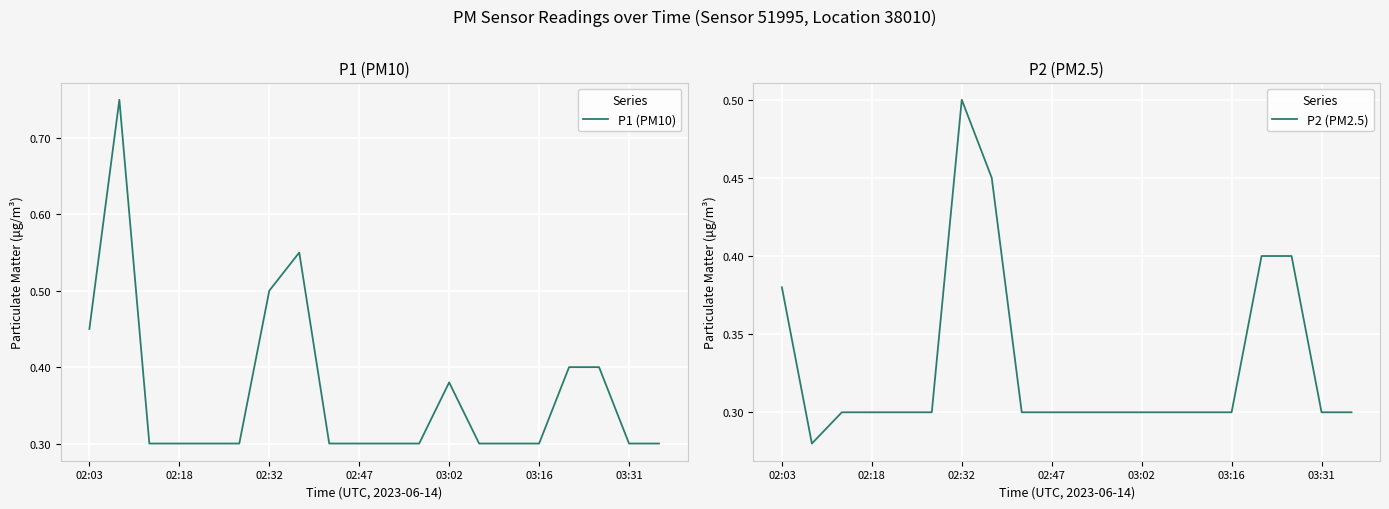

What is the difference between the maximum and second lowest values in the P2 (PM2.5) series?

0.2